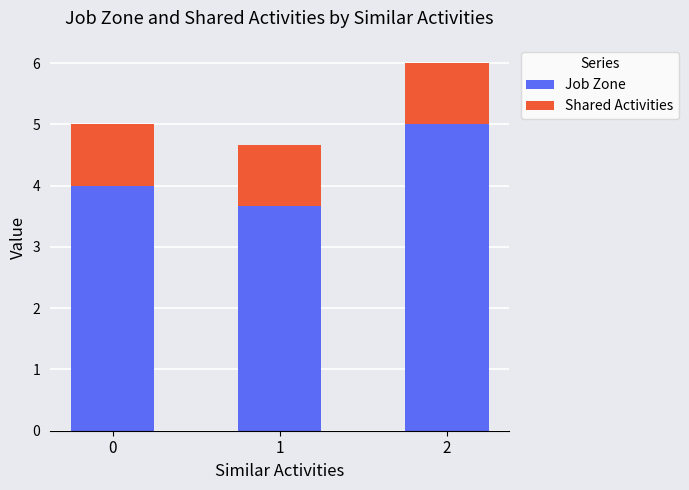

Rank the categories by Job Zone value from lowest to highest.

1, 0, 2